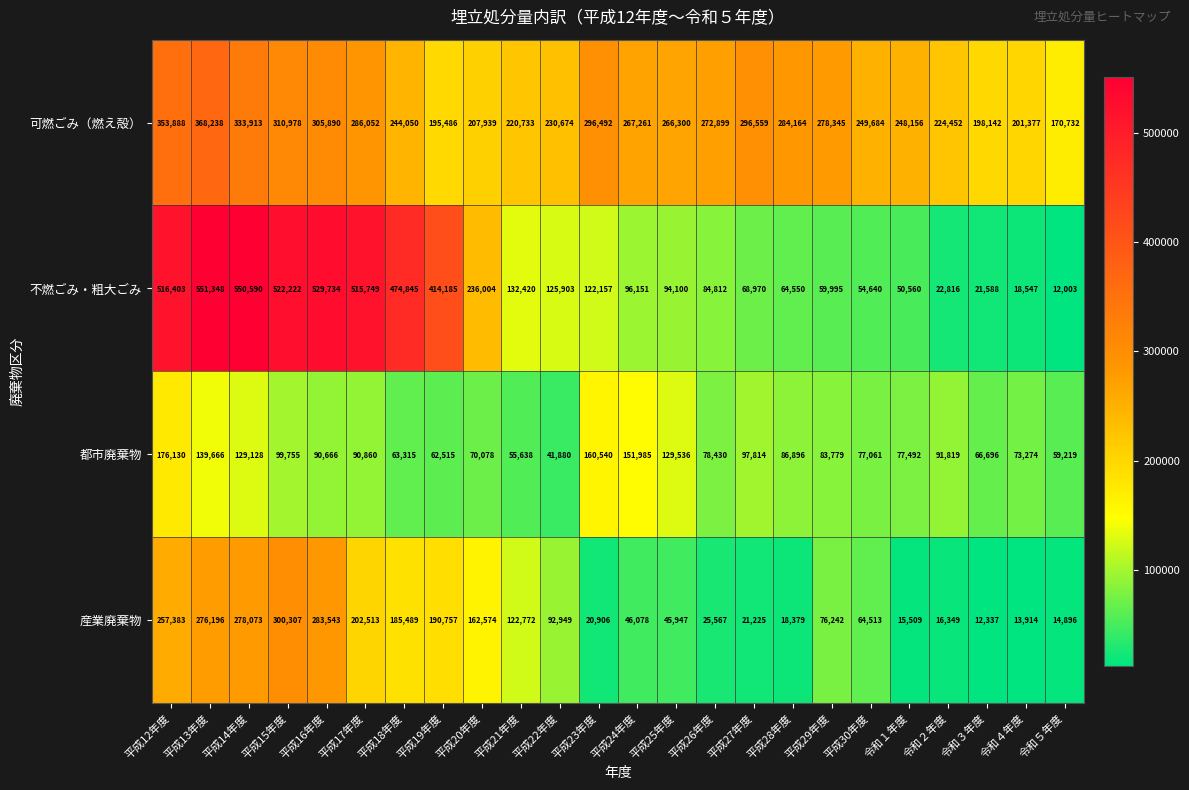

Which label corresponds to the largest value in the chart?

平成13年度